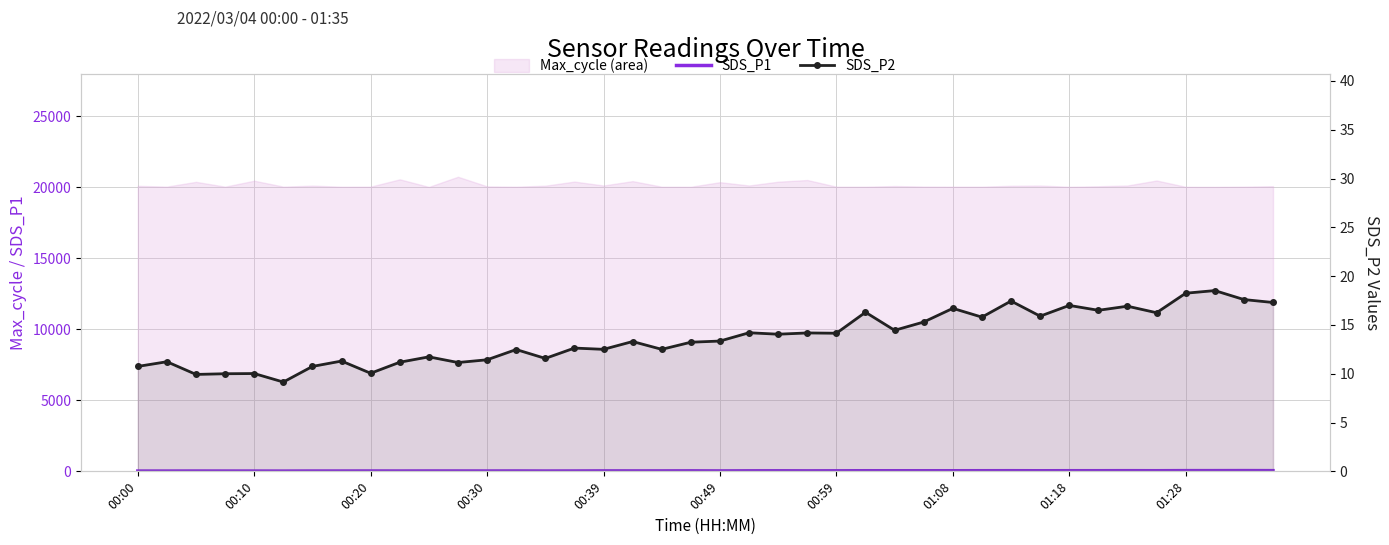

Is it true that SDS_P1 equals 45.5 at 30?

True